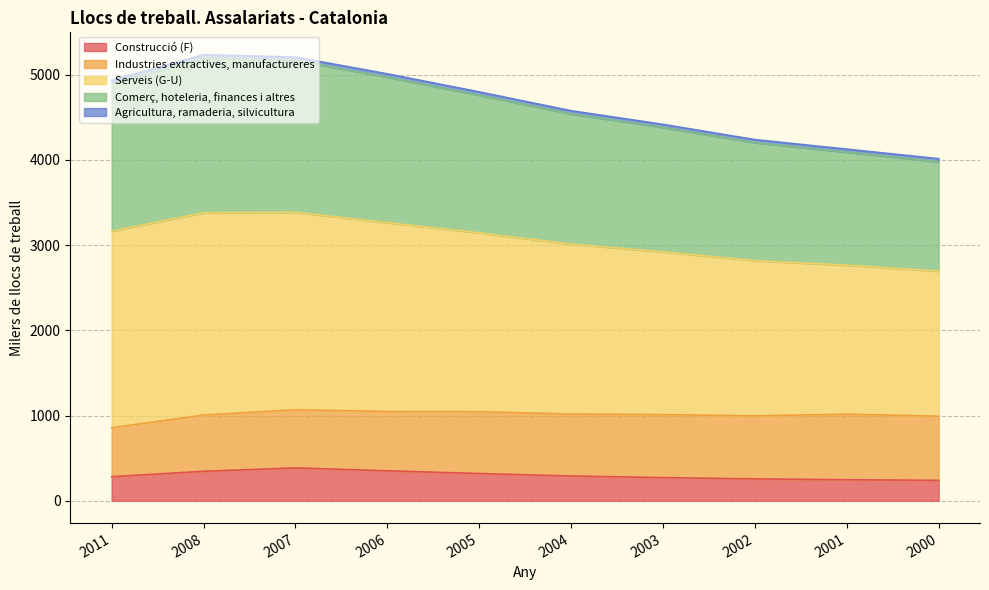

How many lines are shown in the chart?

5